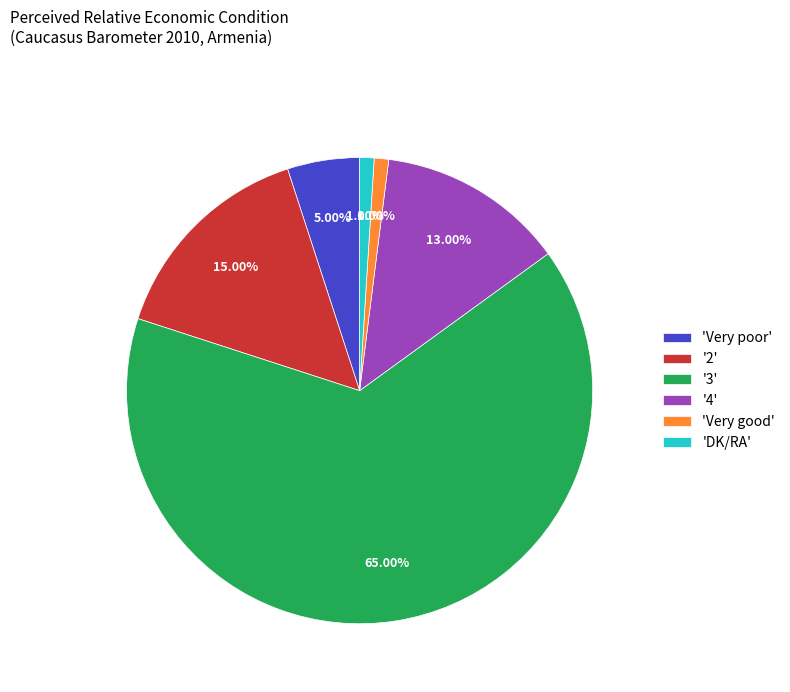

Which slice represents more than half of the pie?

'3'